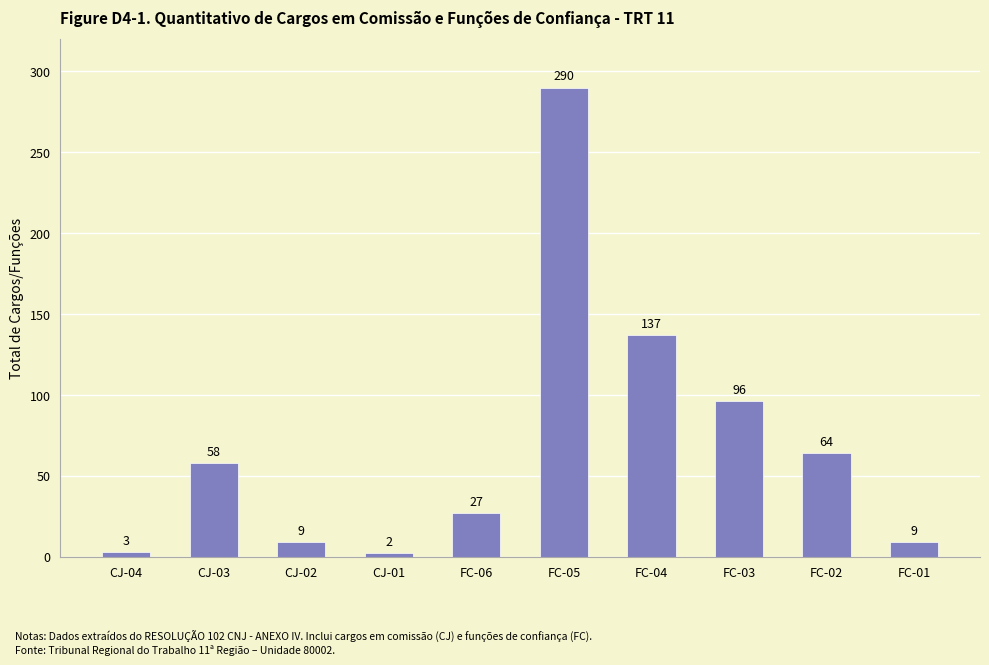

What is the change in value from CJ-01 to FC-03?

+94